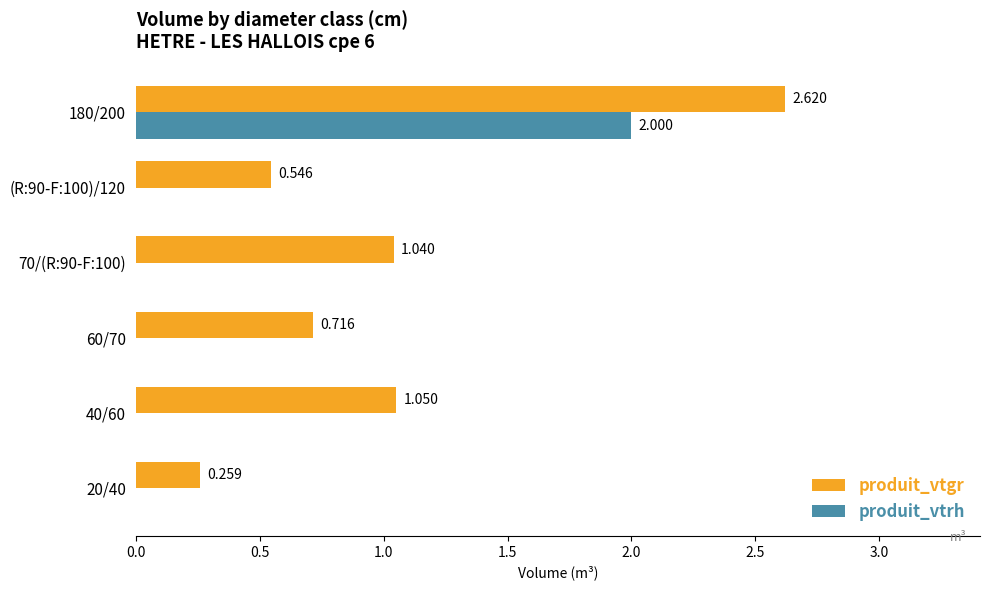

Which series has the largest total across all categories?

produit_vtgr